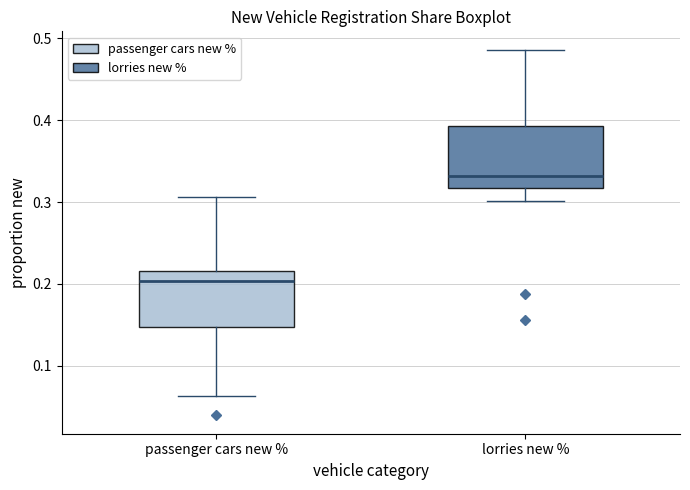

Which box has the lowest median line?

passenger cars new %